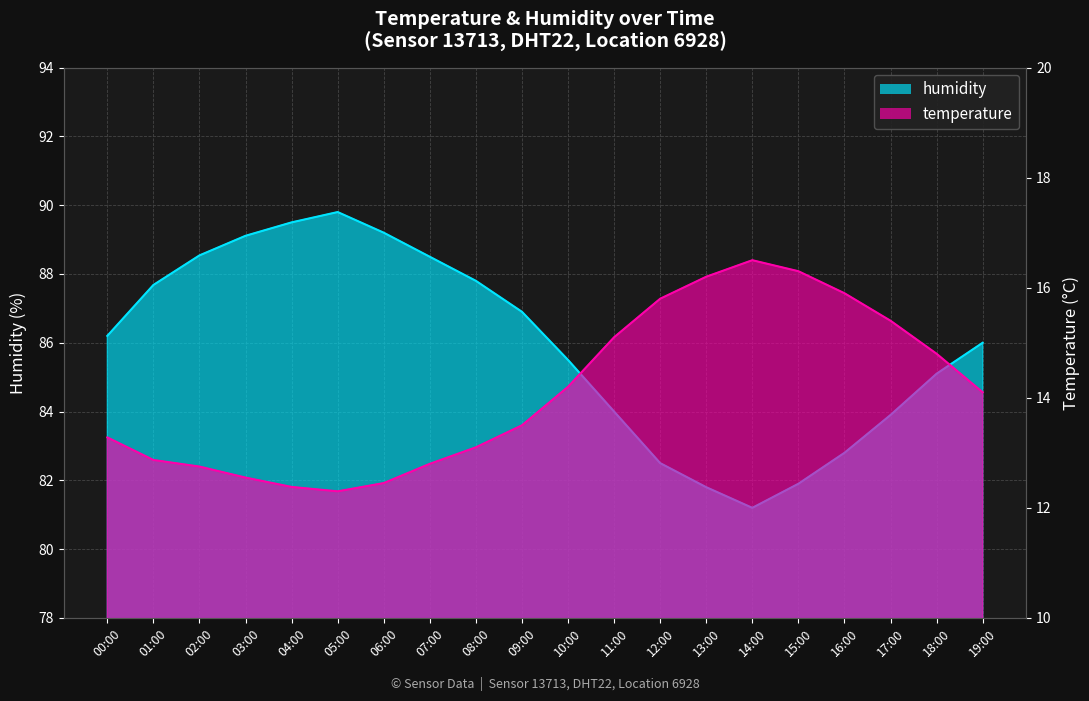

True or false: humidity has more than 0 points higher than both neighbors.

True